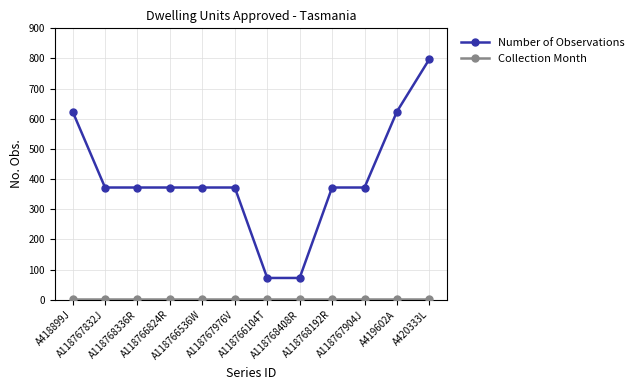

Which series has the largest total across all categories?

Number of Observations